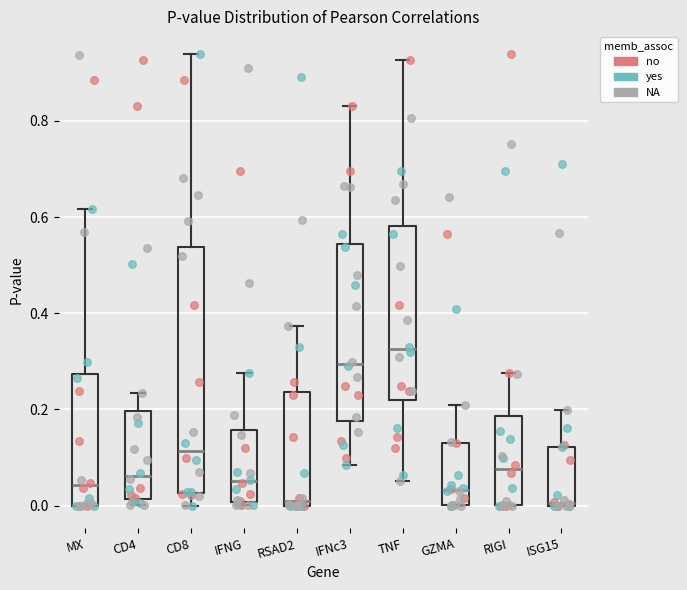

Which box is the tallest, from its lower edge to its upper edge?

CD8